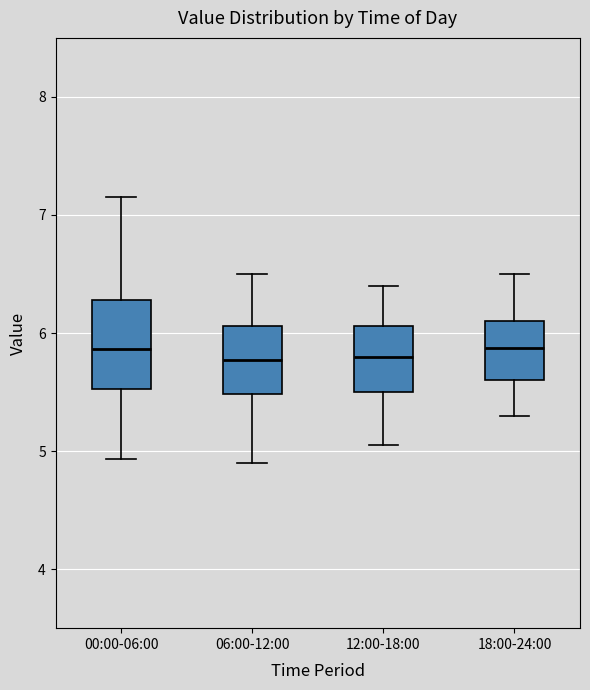

Reading left to right, read every box against the y-axis: the position of its median line, the range the box covers, and the ends of its whiskers. The values are not printed on the chart, so give them approximately, as read against the axis.

00:00-06:00: median 5.9, box 5.5 to 6.3, whiskers 4.9 to 7.2
06:00-12:00: median 5.8, box 5.5 to 6.1, whiskers 4.9 to 6.5
12:00-18:00: median 5.8, box 5.5 to 6.1, whiskers 5.1 to 6.4
18:00-24:00: median 5.9, box 5.6 to 6.1, whiskers 5.3 to 6.5